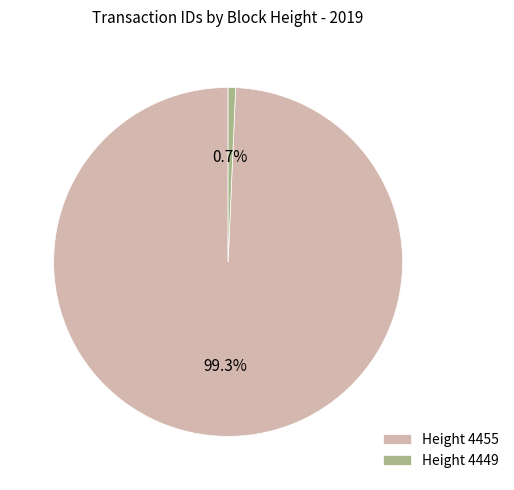

How many segments does this pie chart have?

2